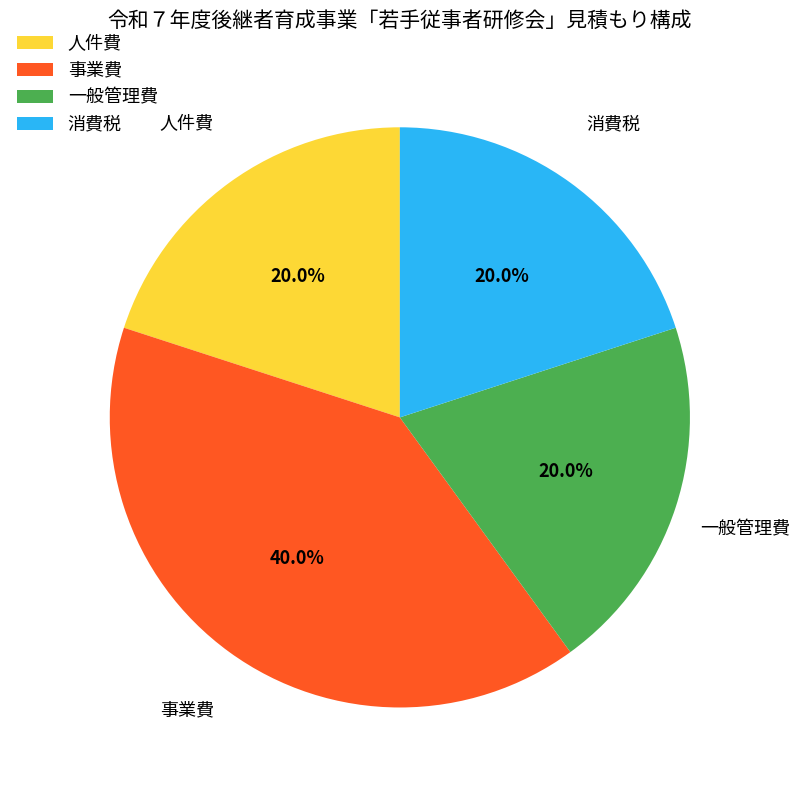

Count the number of slices in the pie.

4